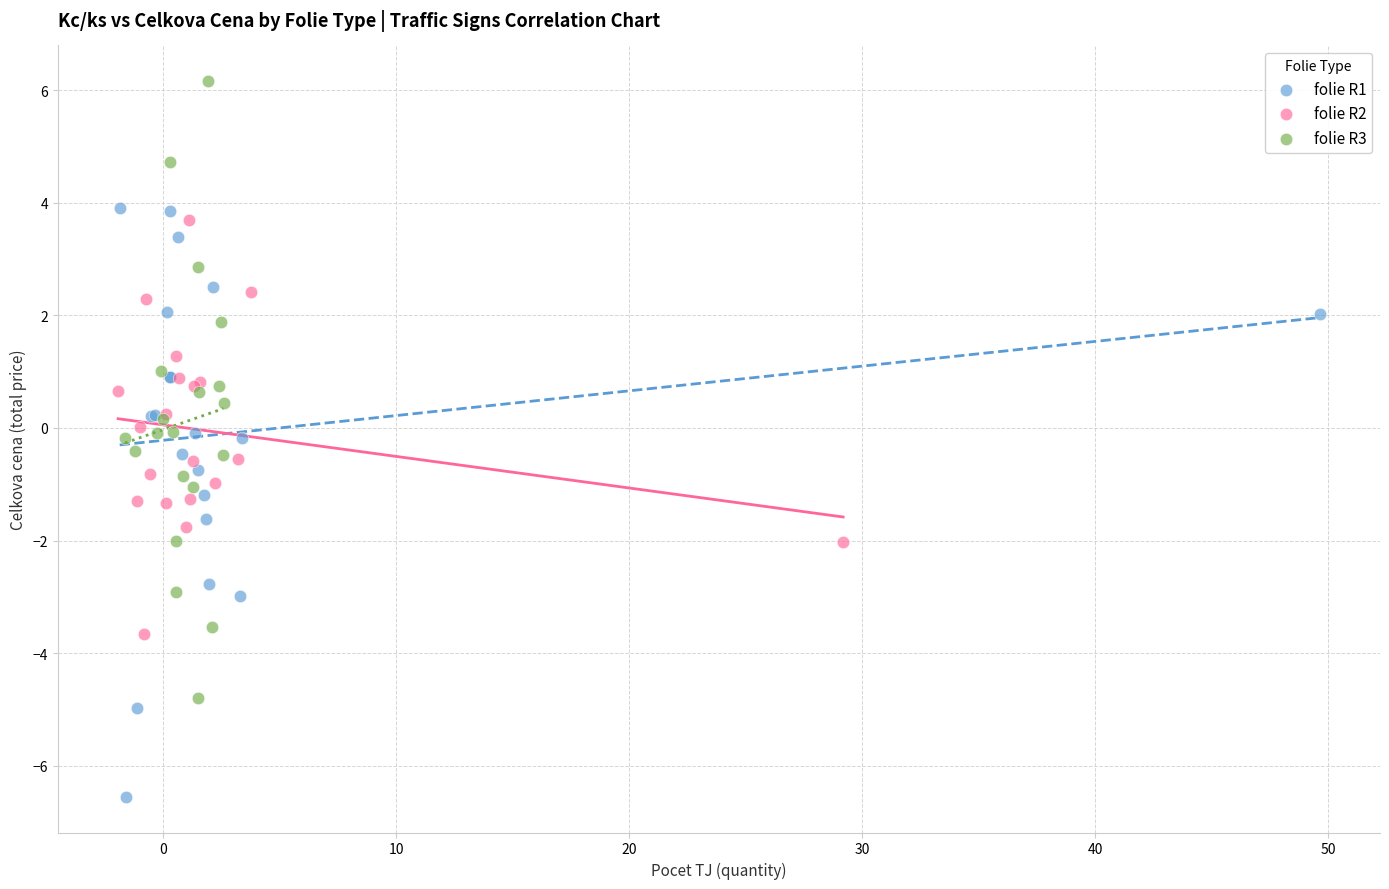

Which series has the largest Y range (max minus min)?

folie R3